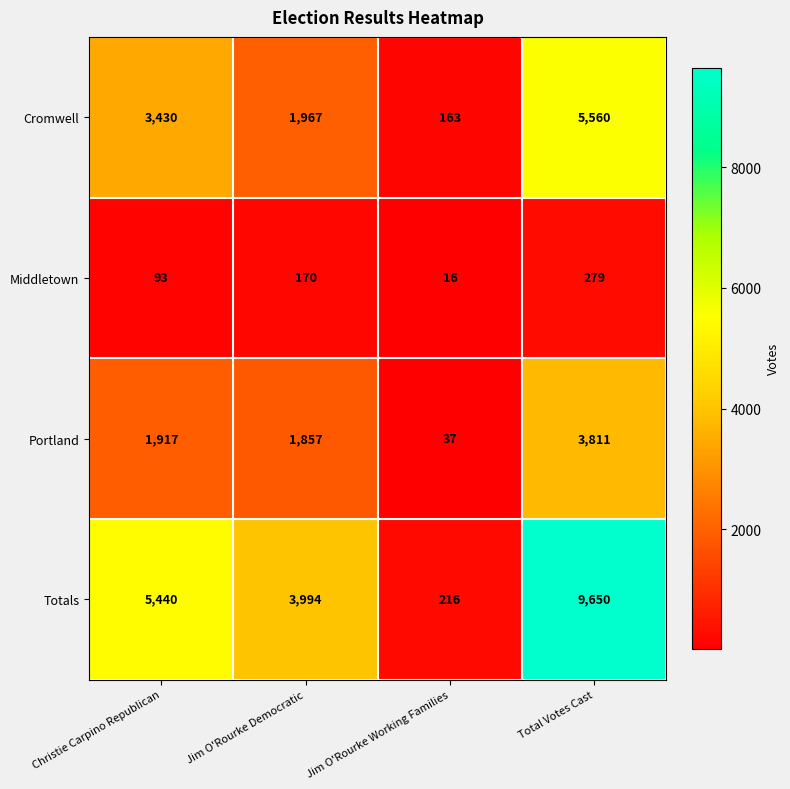

What is the difference between the maximum and minimum values in the Cromwell series?

5397